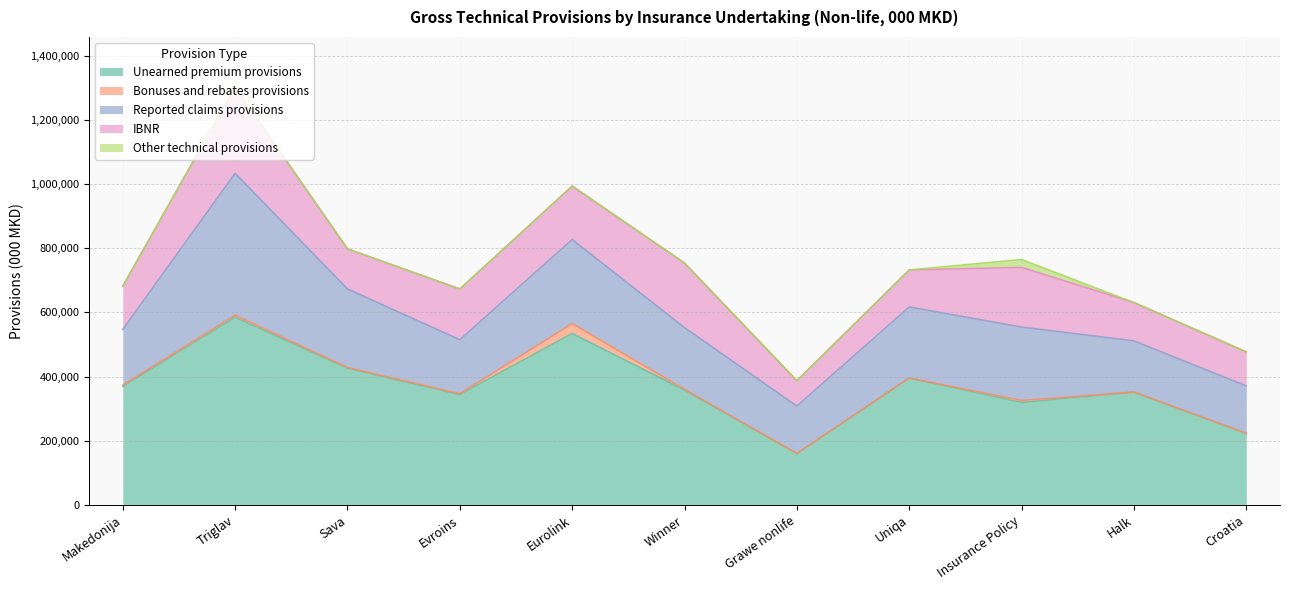

How many positive values does the Other technical provisions series have?

1